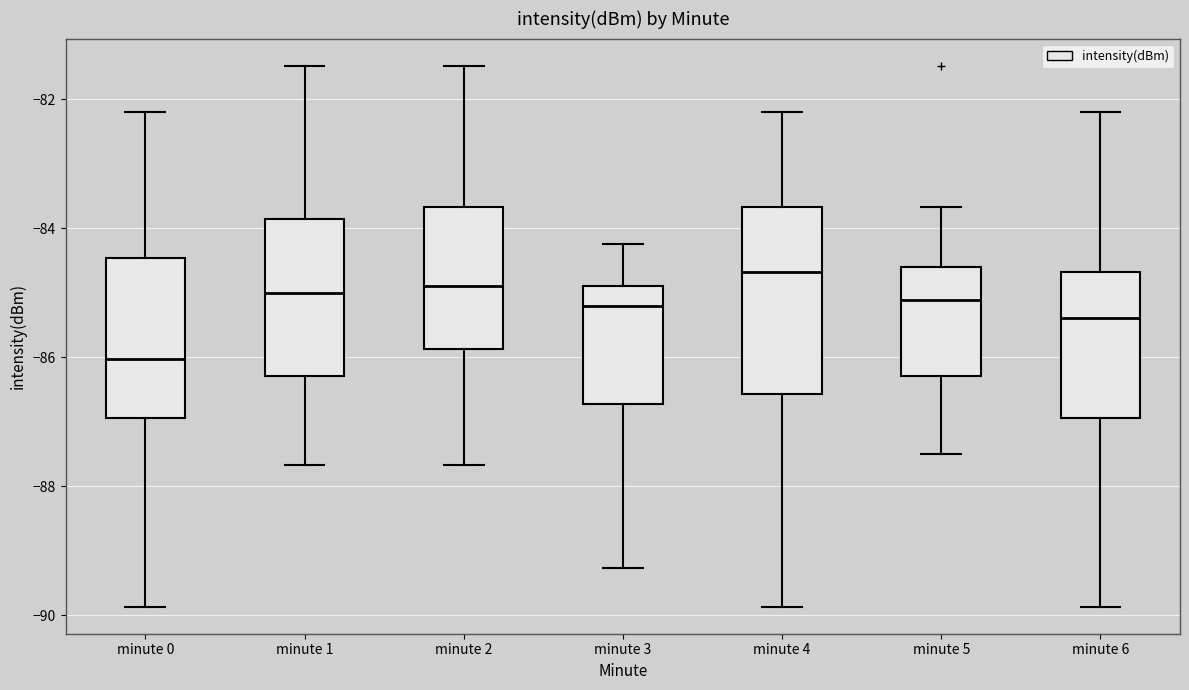

Reading left to right, transcribe this box plot: for each box, give where its median line is, the range the box spans, and where its two whiskers end, as read against the y-axis. The values are not printed on the chart, so give them approximately, as read against the axis.

minute 0: median -86.0, box -87.0 to -84.4, whiskers -89.8 to -82.2
minute 1: median -85.0, box -86.2 to -83.8, whiskers -87.6 to -81.4
minute 2: median -84.8, box -85.8 to -83.6, whiskers -87.6 to -81.4
minute 3: median -85.2, box -86.8 to -84.8, whiskers -89.2 to -84.2
minute 4: median -84.6, box -86.6 to -83.6, whiskers -89.8 to -82.2
minute 5: median -85.2, box -86.2 to -84.6, whiskers -87.6 to -83.6
minute 6: median -85.4, box -87.0 to -84.6, whiskers -89.8 to -82.2